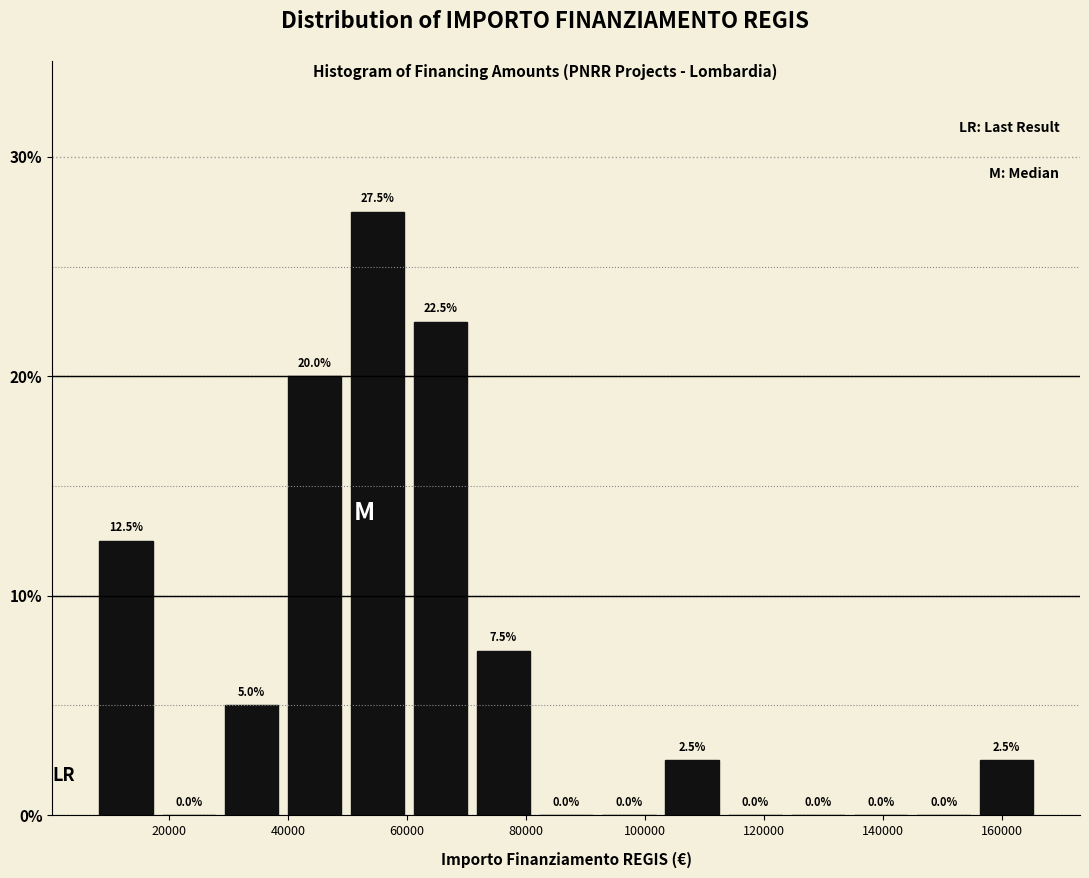

Over which range of the x-axis is the bar tallest?

50000 to 60000